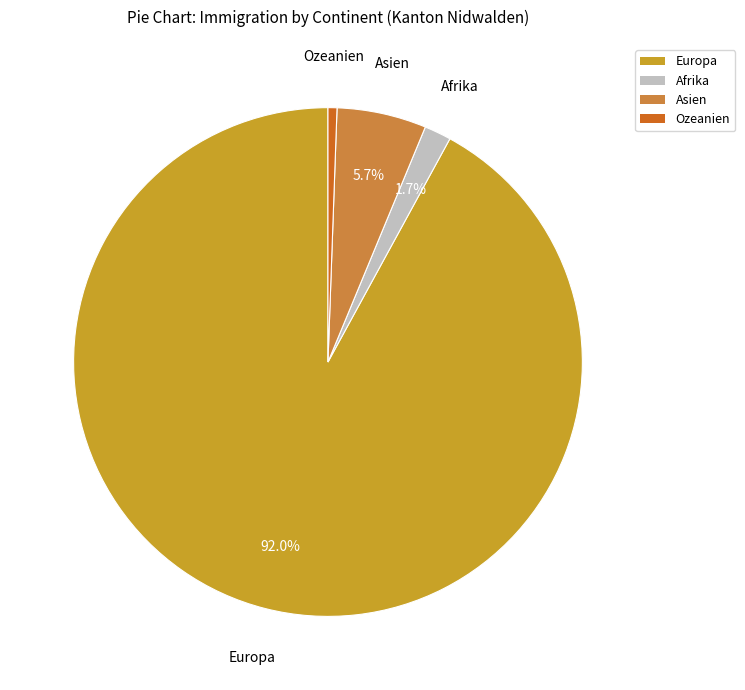

Is there a majority slice in this chart?

Yes